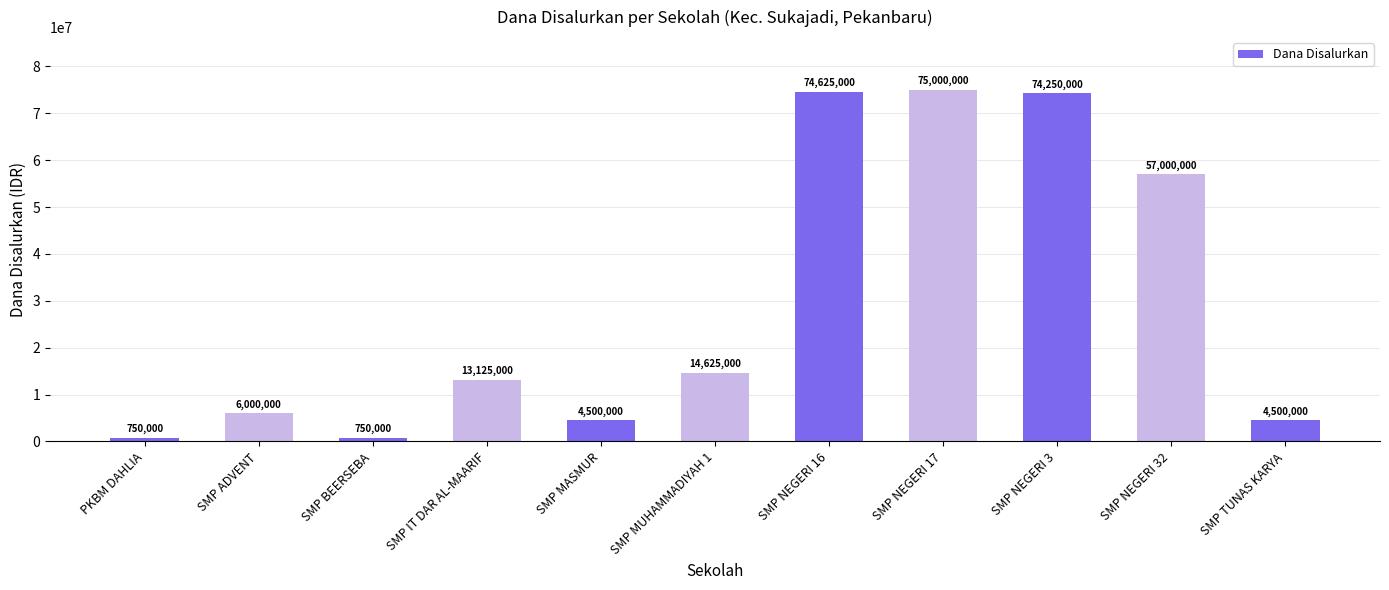

How many bars are there in total?

11